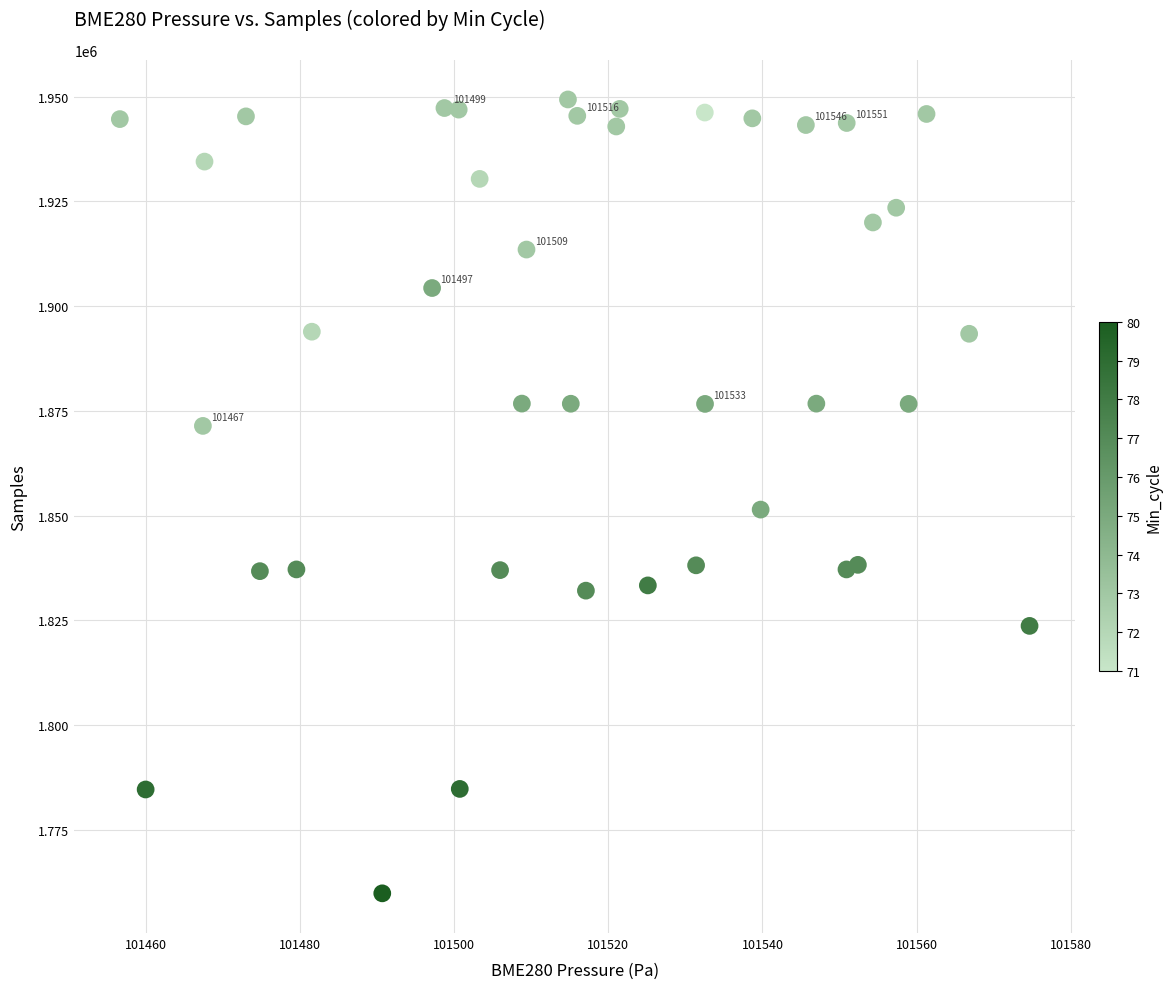

What is the range of Y values (max minus min)?

189401